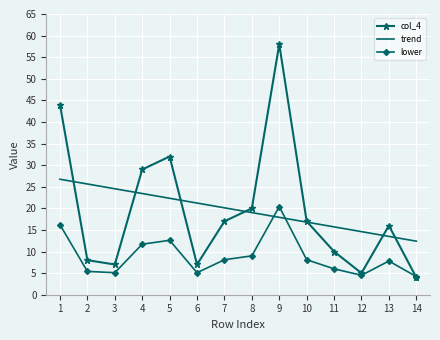

List the series in order of their peak value, highest first.

col_4, trend, lower